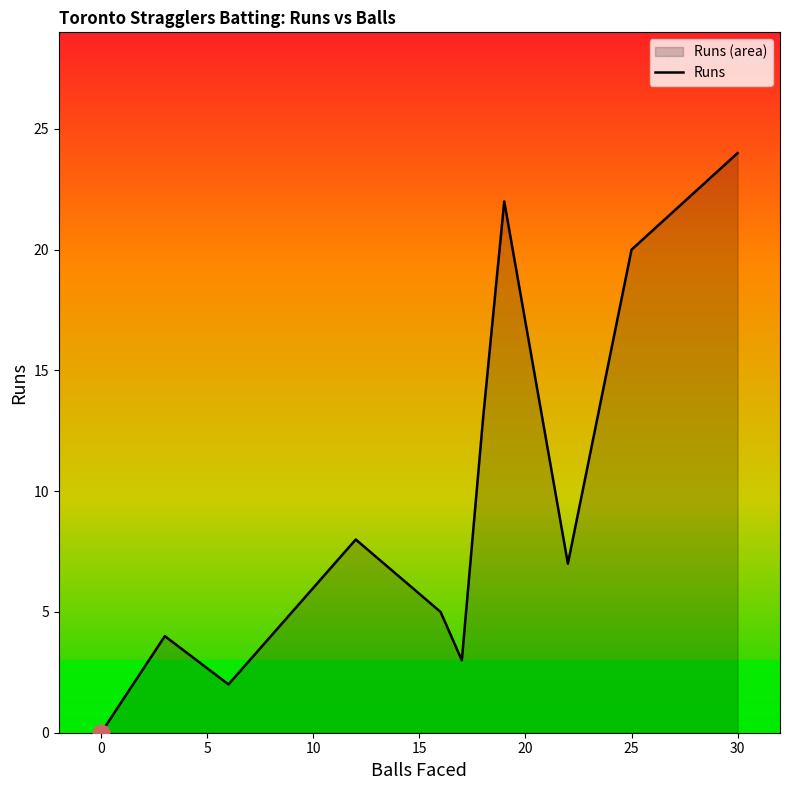

Which label corresponds to the largest value in the chart?

30